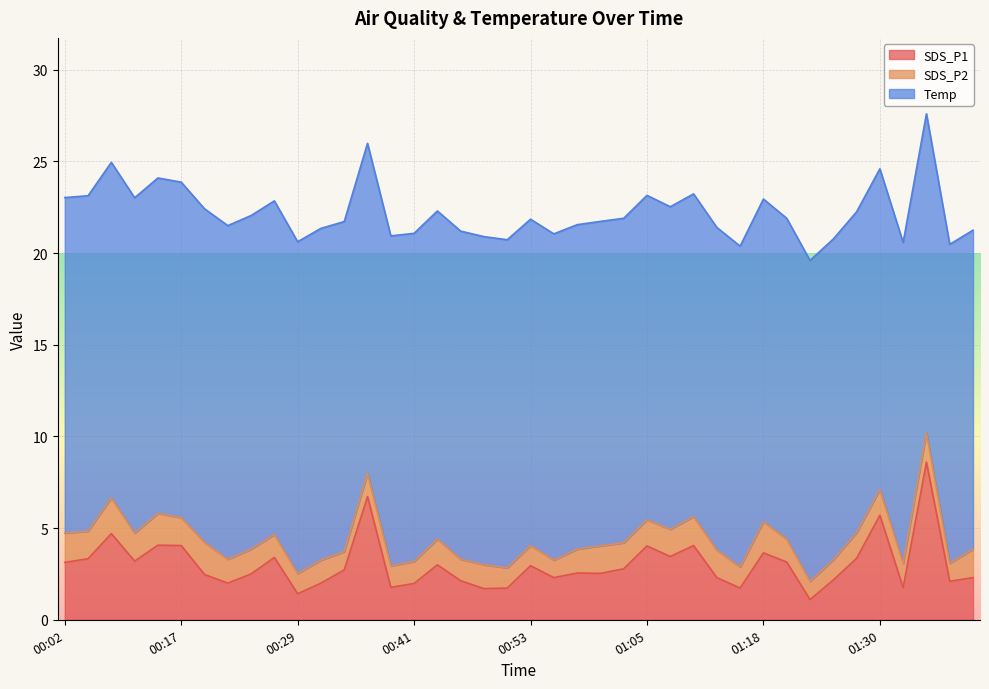

True or false: SDS_P1 and Temp cross at least once.

False